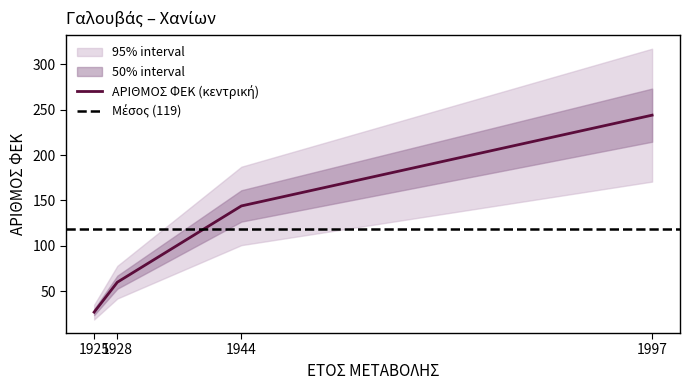

How many lines are shown in the chart?

1